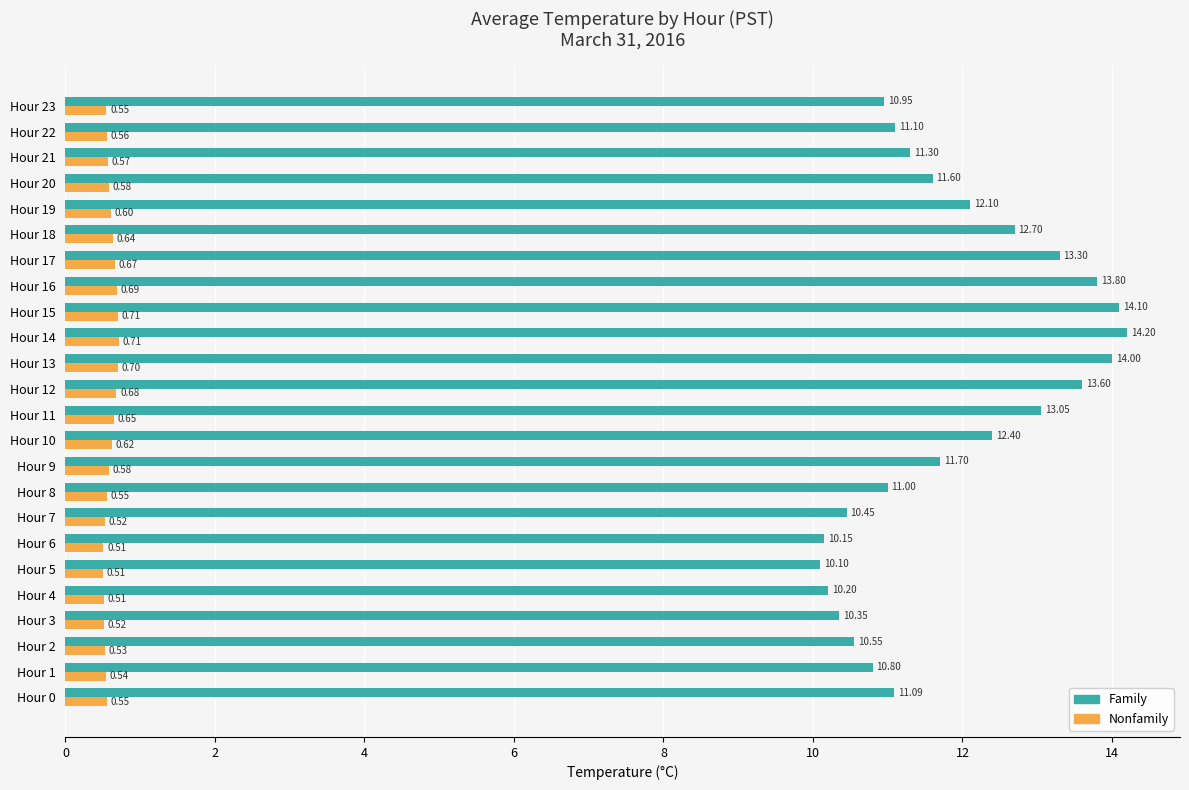

Which series has the widest spread of values?

Family